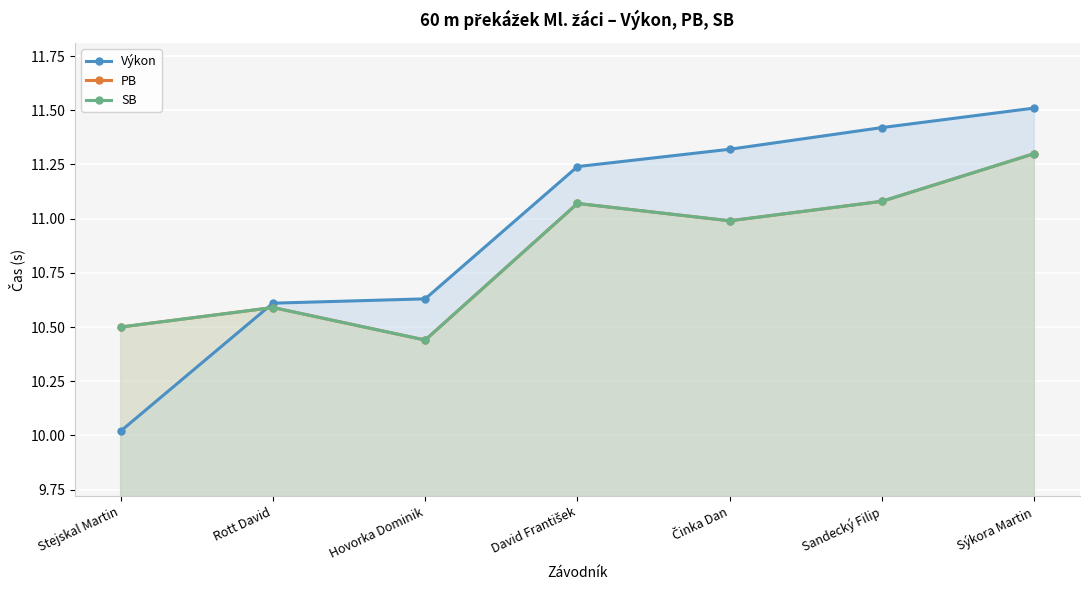

Reading left to right, transcribe all the data shown in this chart.

Výkon: 10.0	10.6	10.6	11.2	11.3	11.4	11.5
PB: 10.5	10.6	10.4	11.1	11.0	11.1	11.3
SB: 10.5	10.6	10.4	11.1	11.0	11.1	11.3